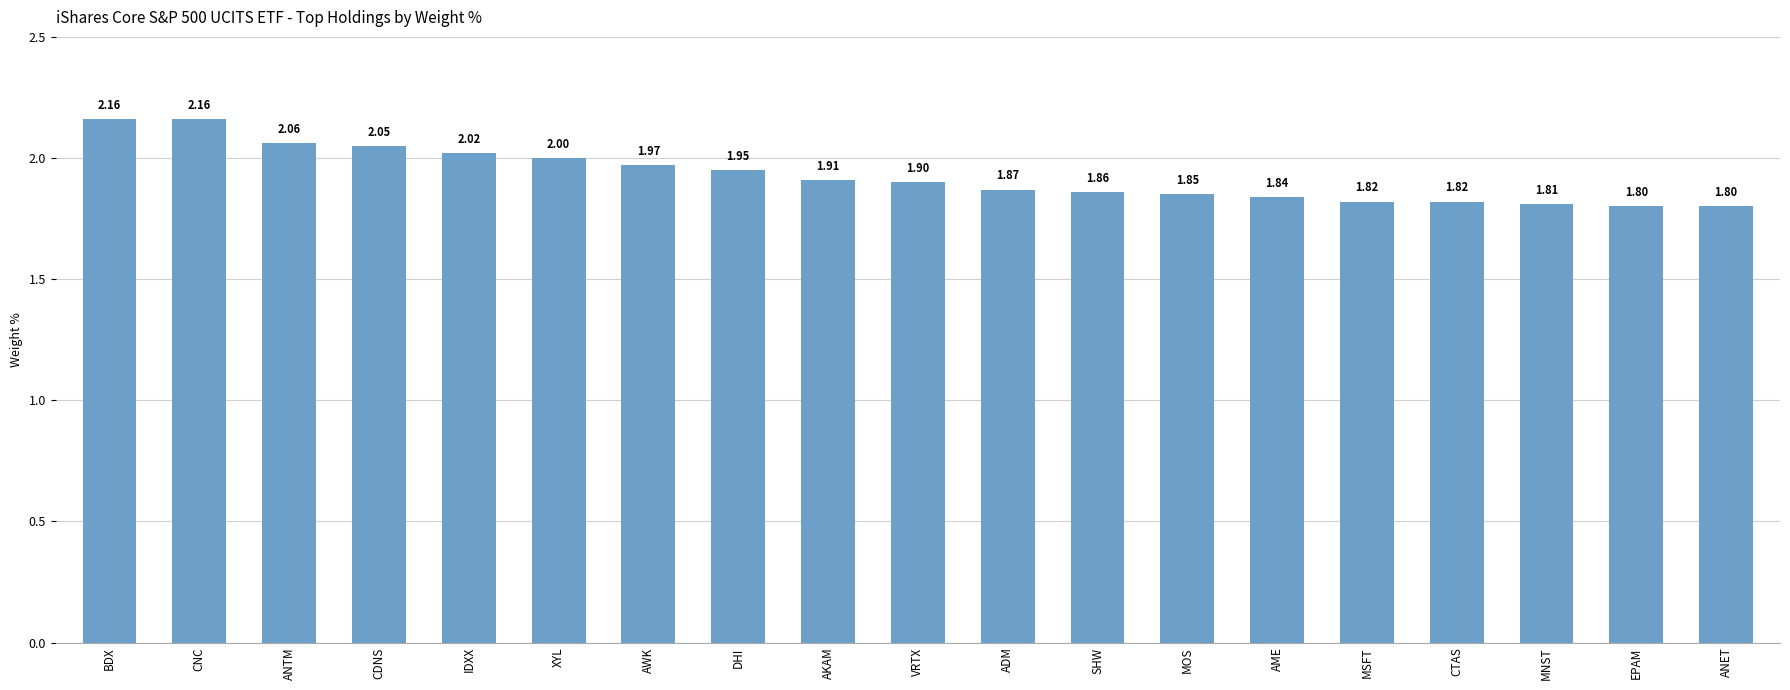

What is the change in value from CNC to ANET?

-0.4